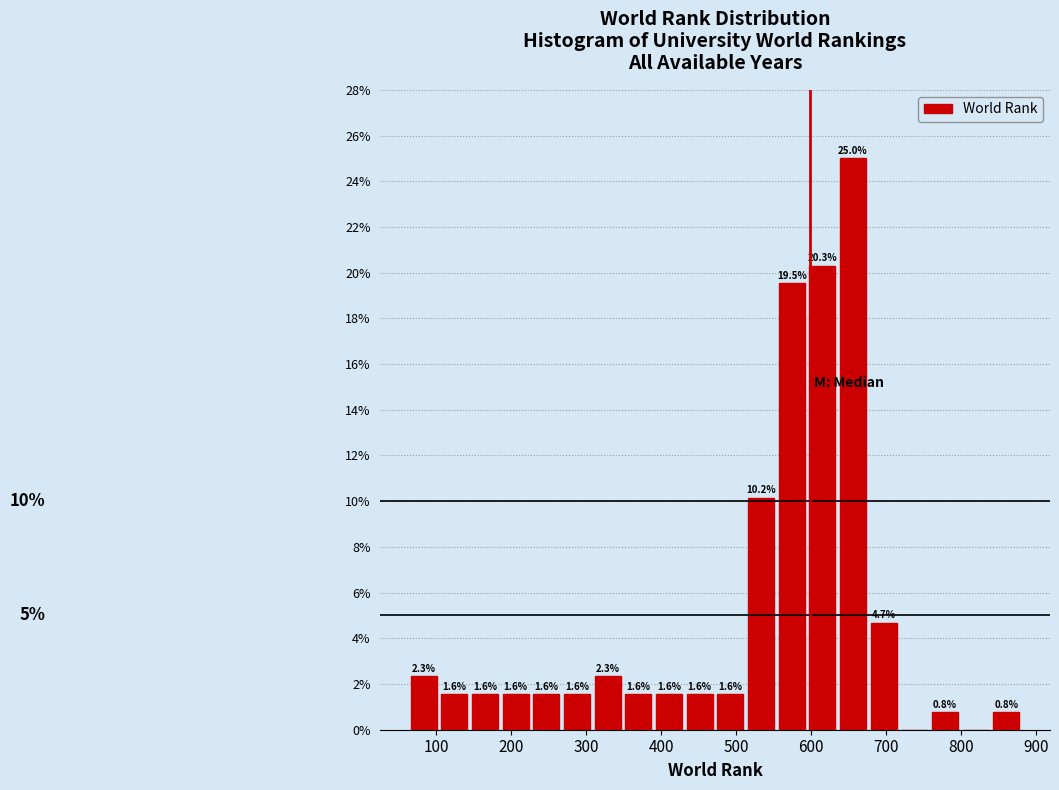

Which range on the x-axis has the tallest bar?

640 to 680